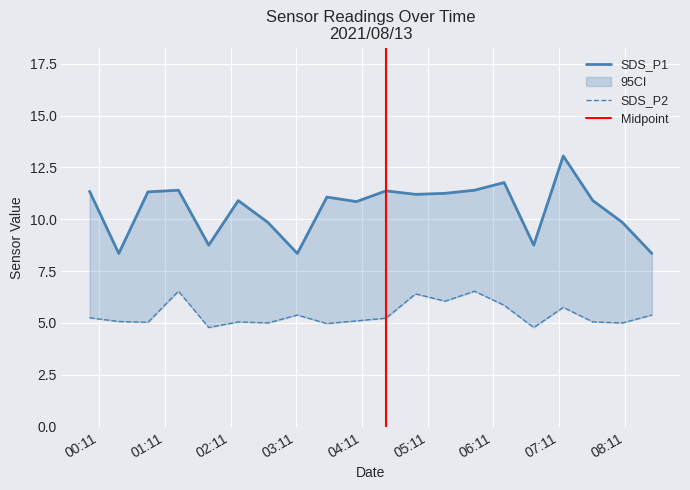

In SDS_P2, how many points are higher than both neighbors (excluding endpoints)?

6